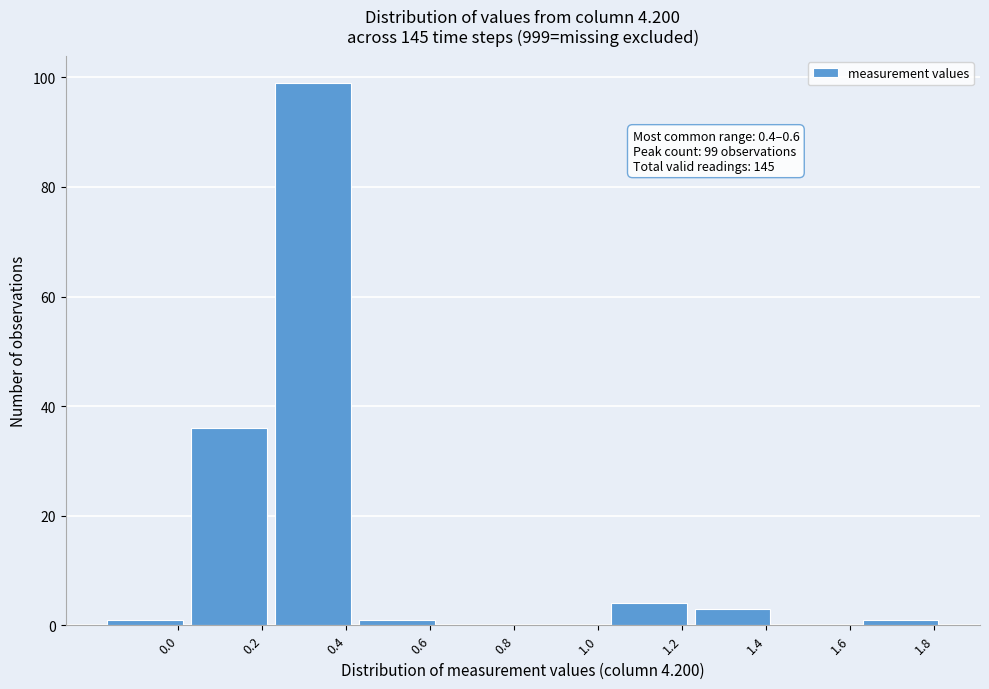

Reading left to right, list all the values displayed in this chart.

0.0=1	0.2=36	0.4=99	0.6=1	0.8=0	1.0=0	1.2=4	1.4=3	1.6=0	1.8=1